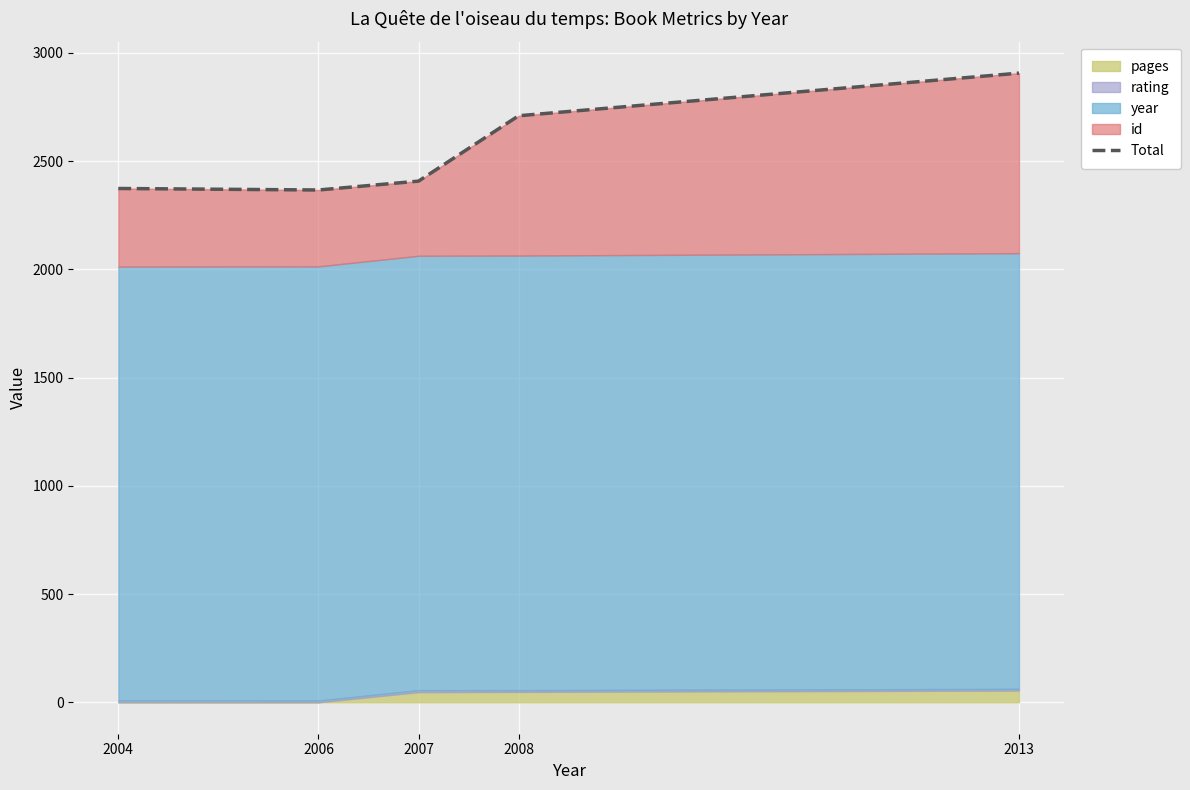

Which category has the highest value across all series?

2013